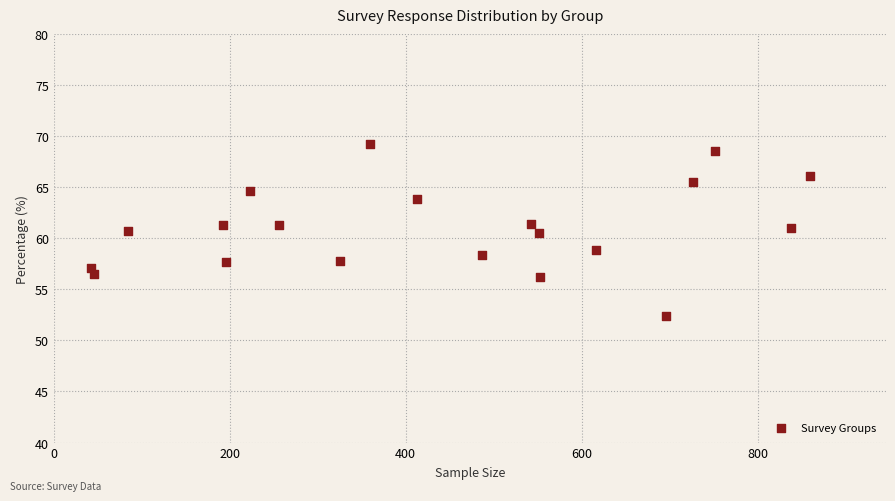

What is the range of Y values (max minus min)?

16.8